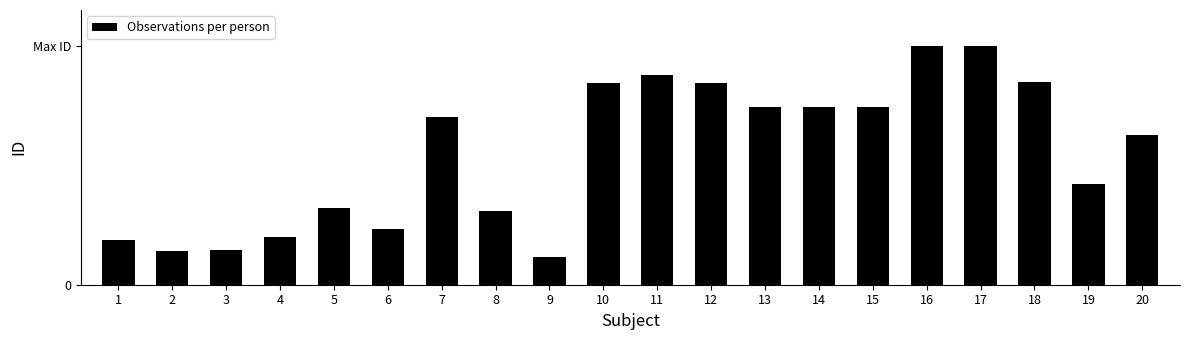

List the labels in order of value, largest first.

16, 17, 11, 18, 10, 12, 15, 14, 13, 7, 20, 19, 5, 8, 6, 4, 1, 3, 2, 9